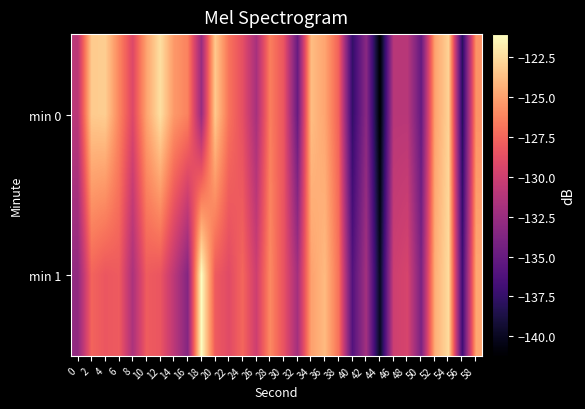

At which category is the sum across all series the highest?

54